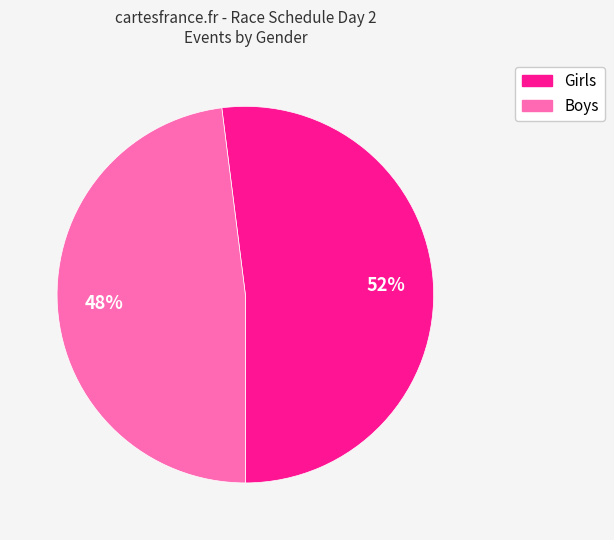

To the nearest percent, what portion does Boys represent?

48%